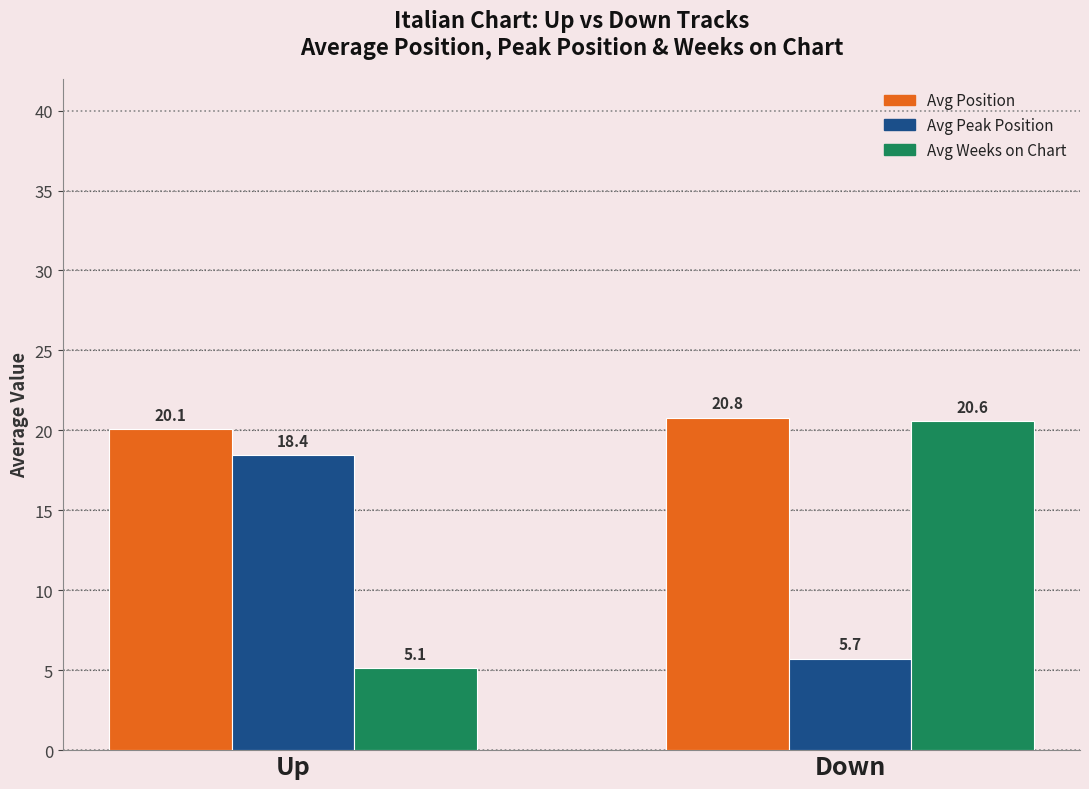

What is the value of the Avg Position bar at the 2nd from the left?

20.8